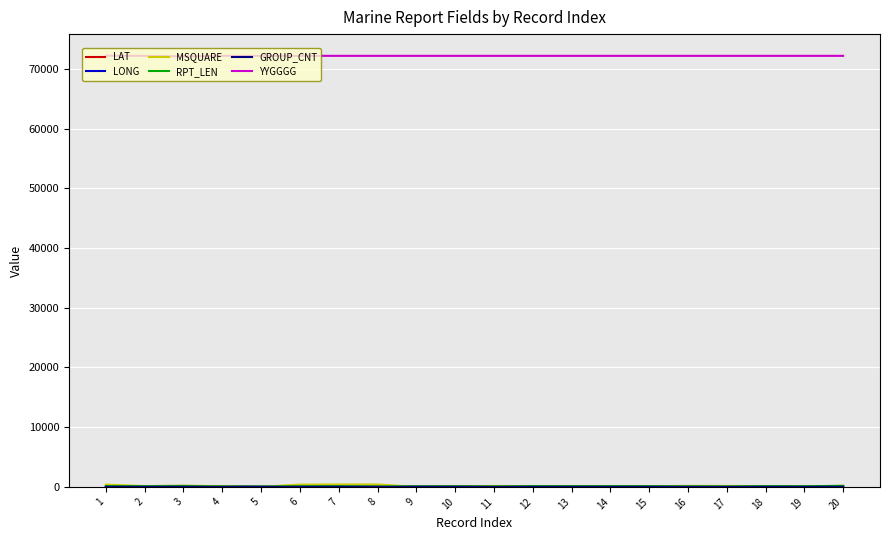

What is the greatest value displayed?

72230.0